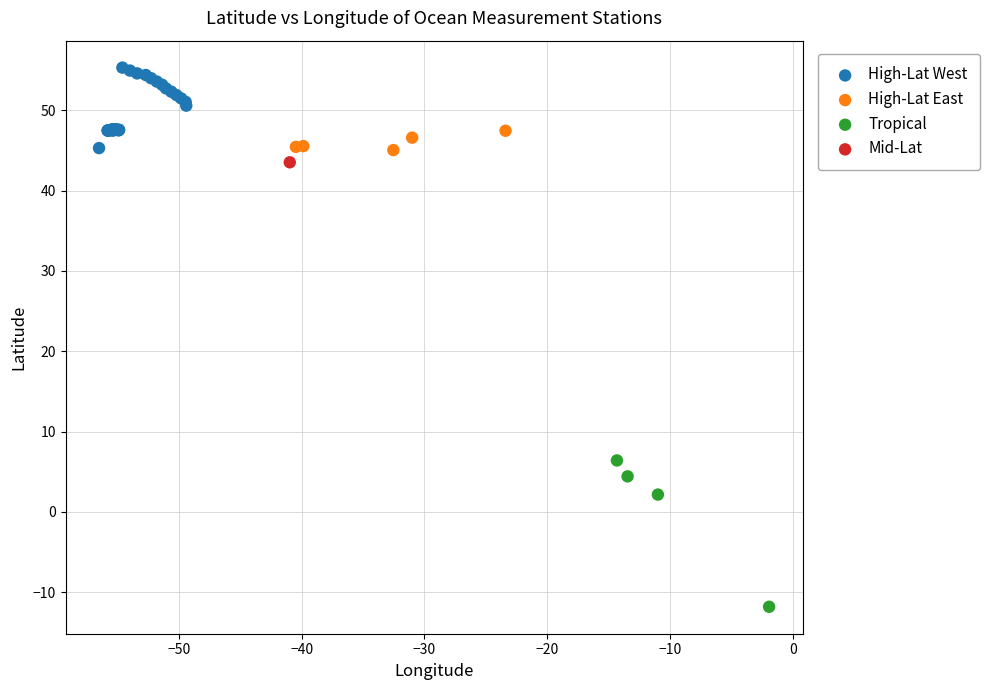

Which series contains the highest Y value?

High-Lat West